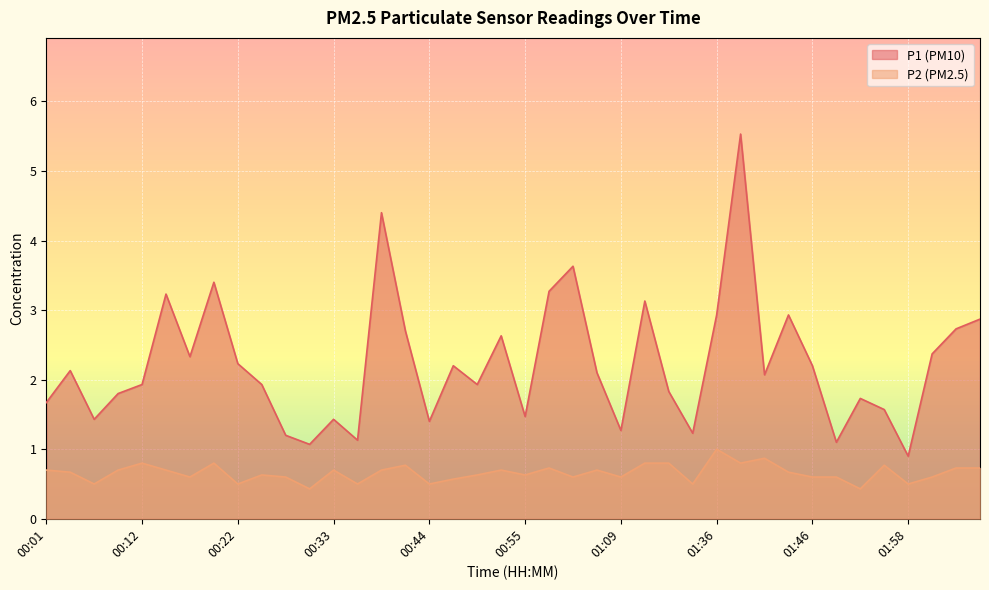

True or false: P1 and P2 cross at least once.

False